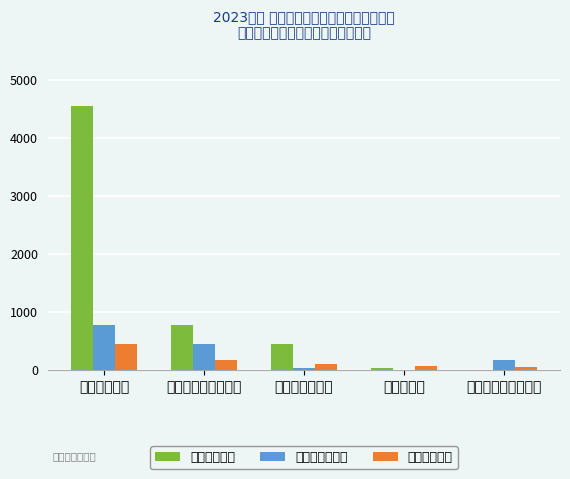

At which label does 对个人家庭补助 first exceed 160?

工资福利支出